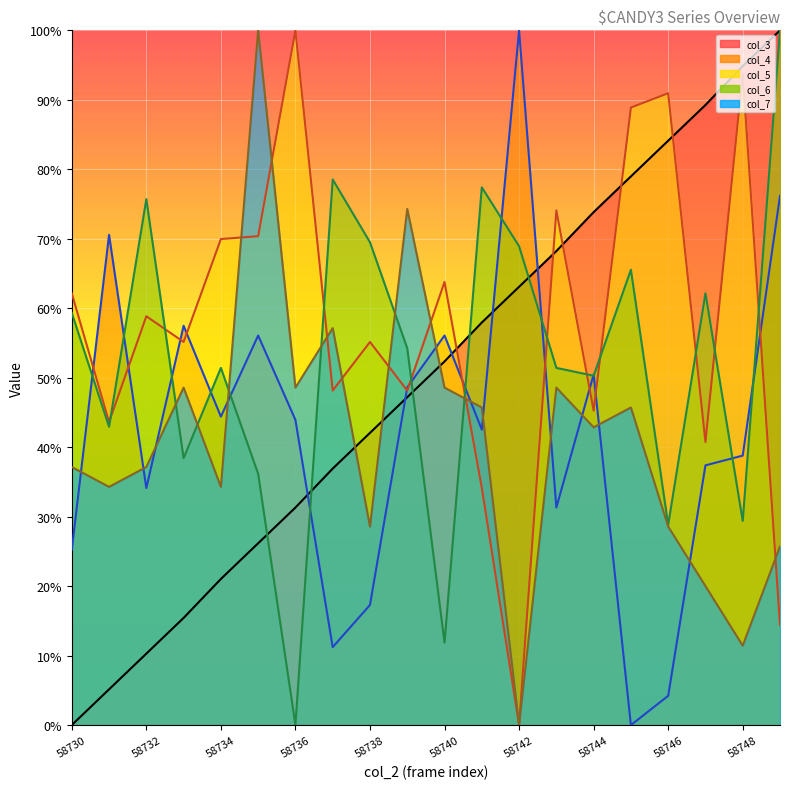

Which series has the largest range (max minus min)?

col_3 line